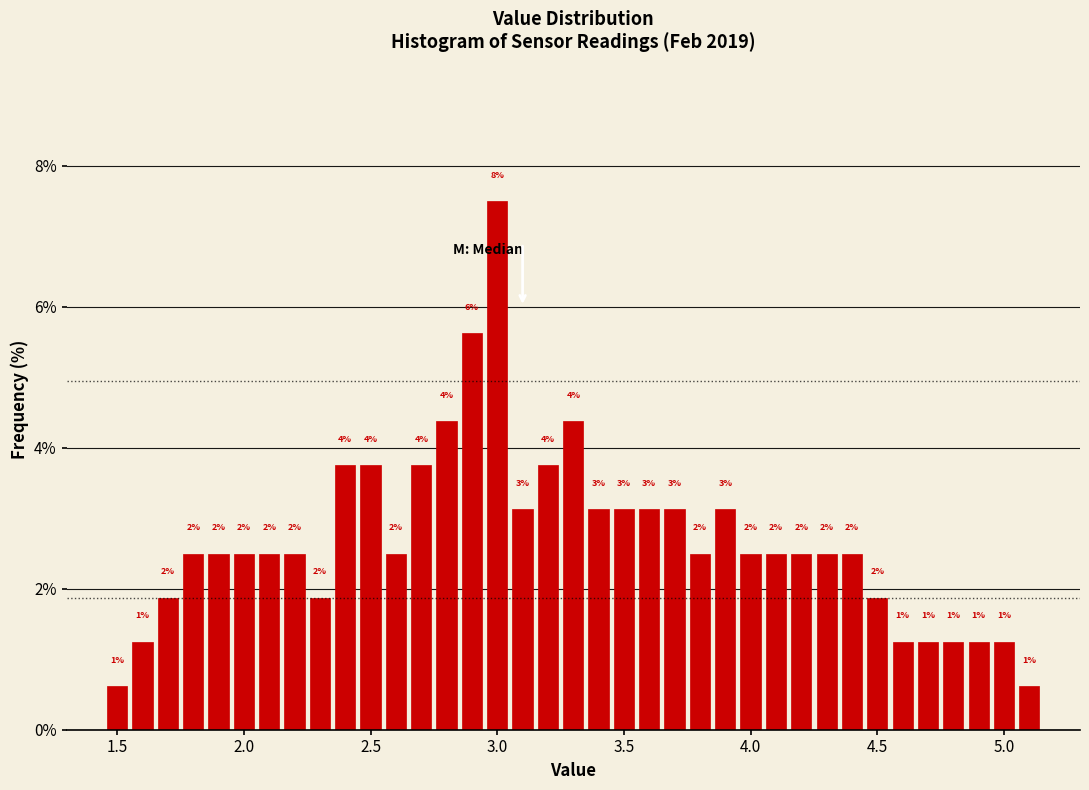

Read against the x-axis, roughly where is the centre of the tallest bar?

3.00